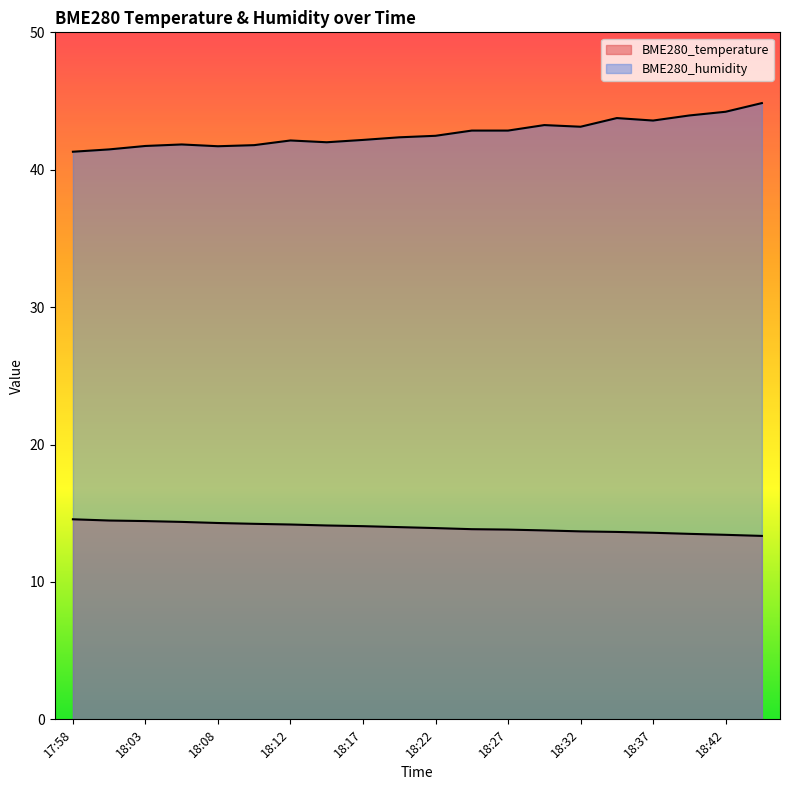

Rank the categories by BME280_humidity value from highest to lowest.

18:44, 18:42, 18:39, 18:34, 18:37, 18:29, 18:32, 18:25, 18:27, 18:22, 18:20, 18:17, 18:12, 18:15, 18:05, 18:10, 18:03, 18:08, 18:00, 17:58